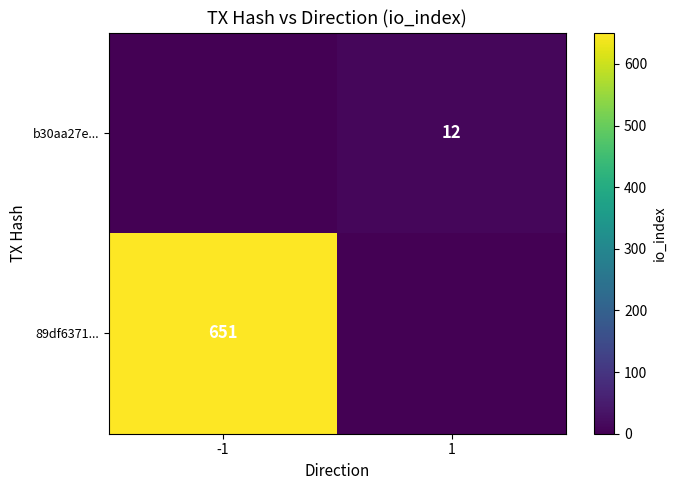

At how many categories does at least one series exceed 256?

1